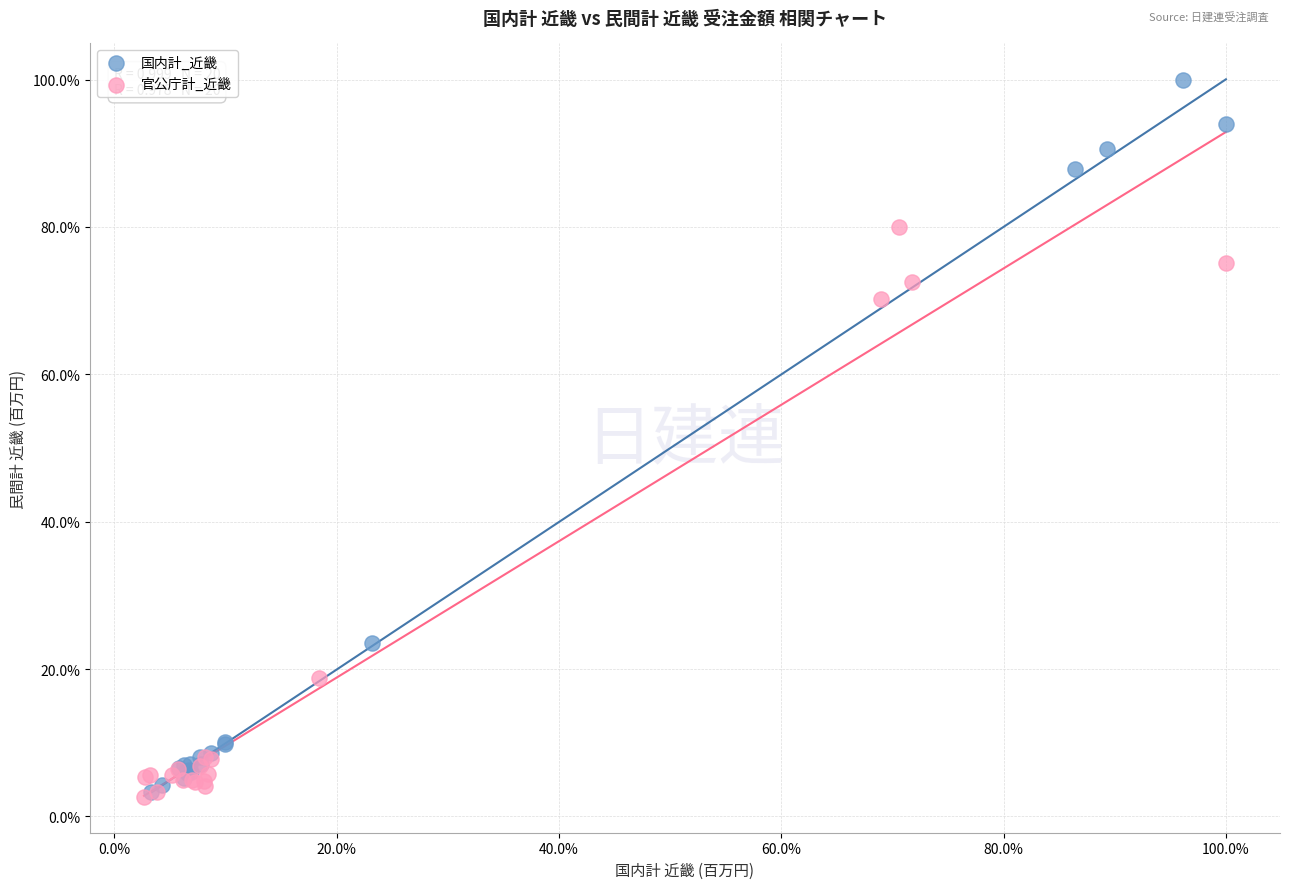

Which series contains the highest Y value?

国内計_近畿